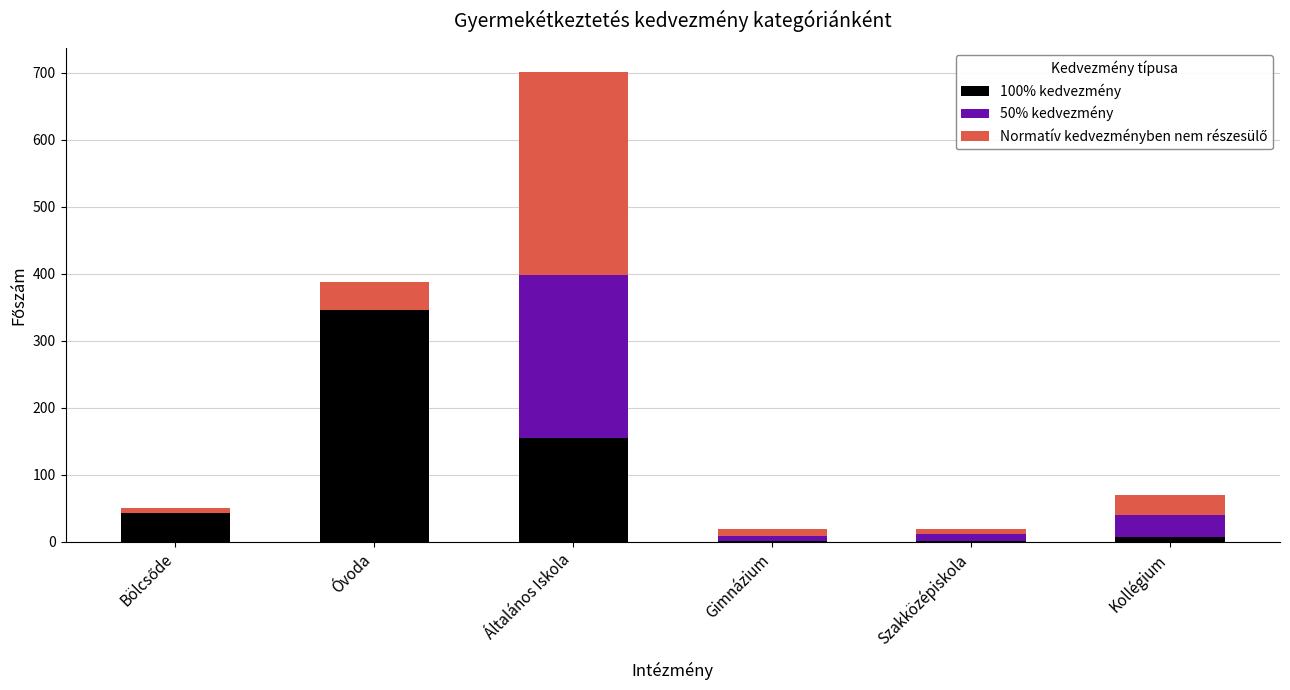

Count the number of categories in the chart.

6